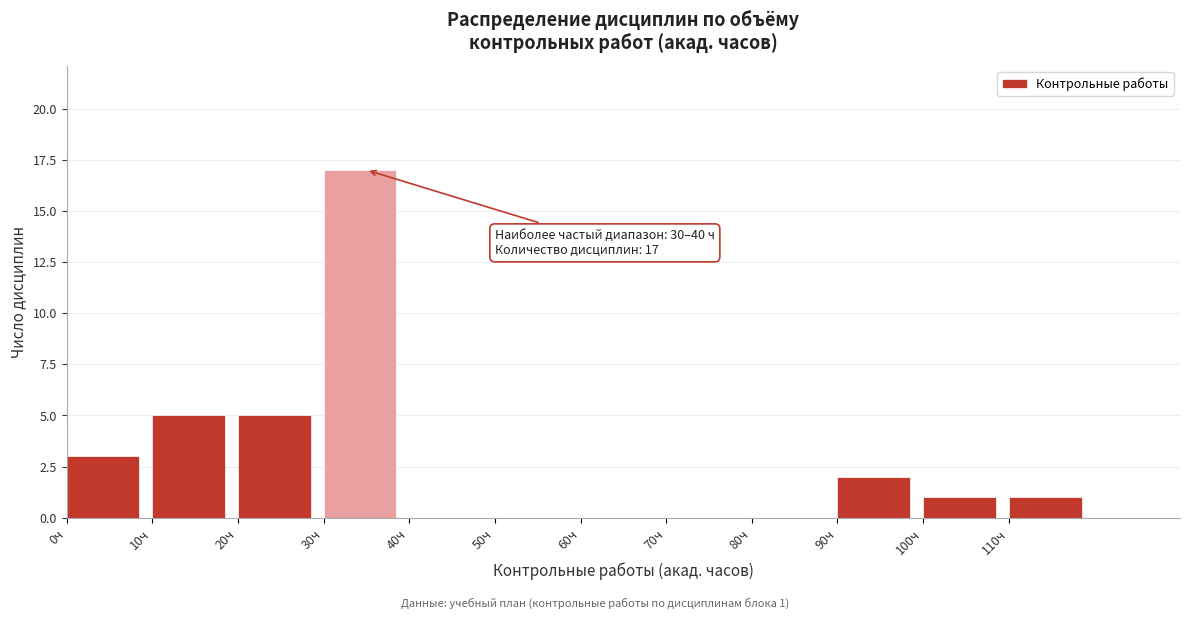

Which range on the x-axis has the tallest bar?

30 to 40